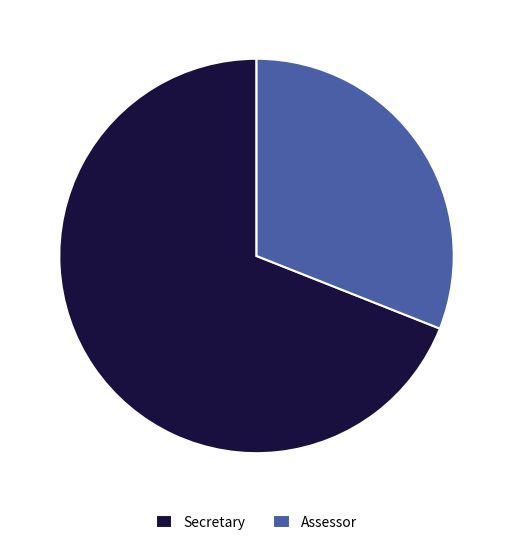

Which slice represents more than half of the pie?

Secretary